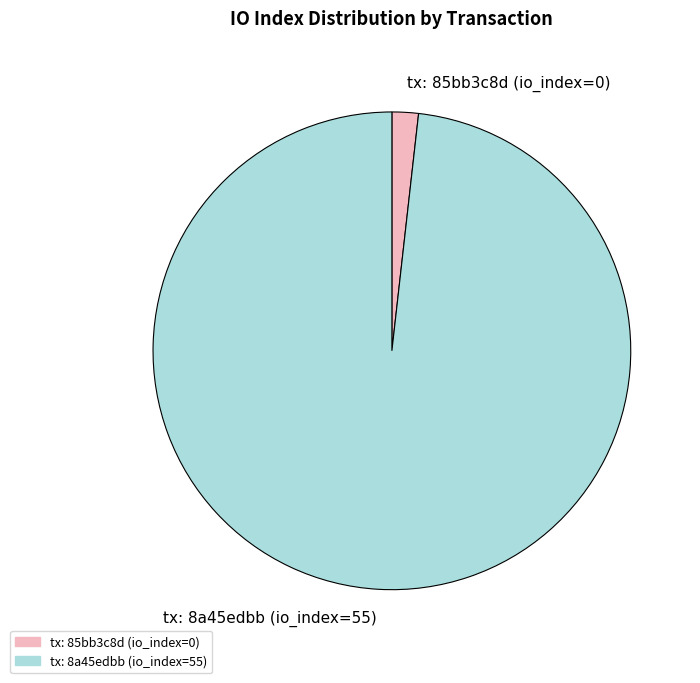

How many slices are in this pie chart?

2